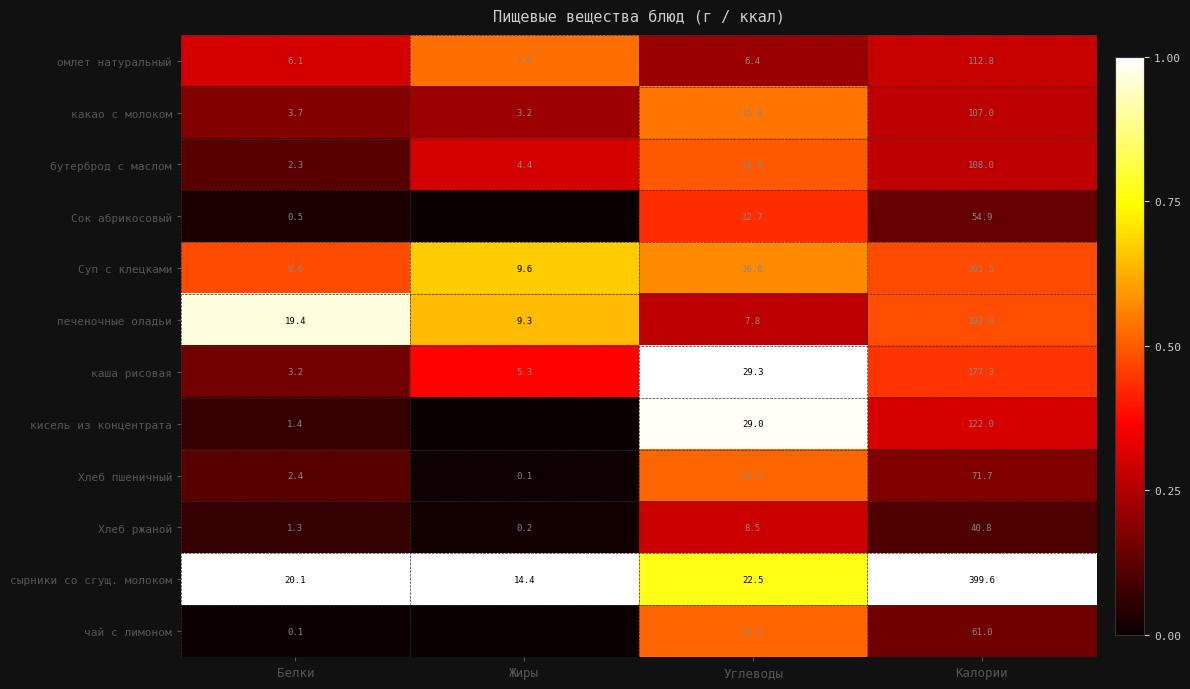

At which label is печеночные оладьи closest to 99?

Белки